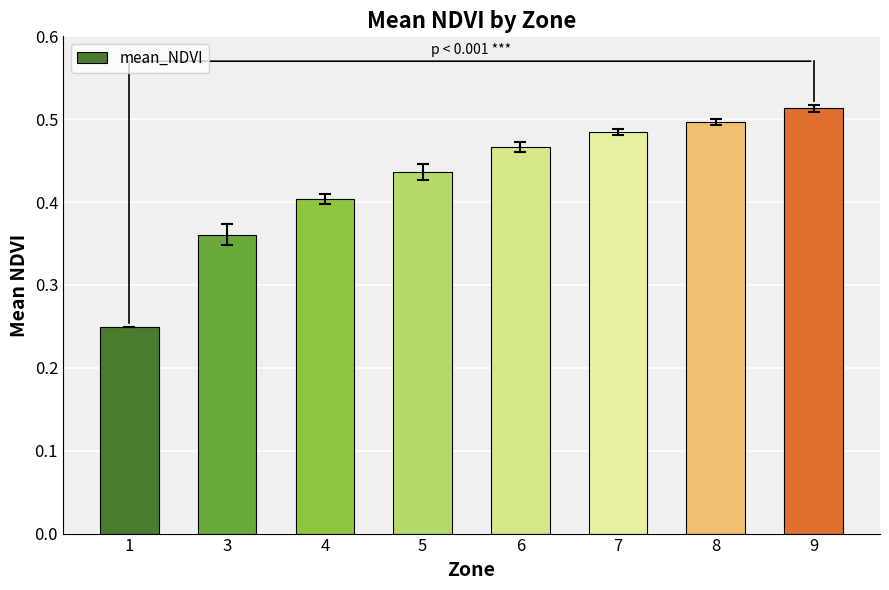

List the labels in order of value, largest first.

9, 8, 7, 6, 5, 4, 3, 1